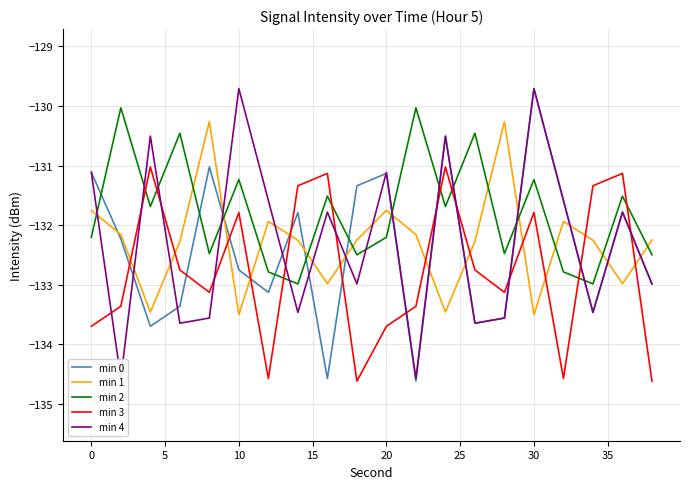

Rank the series at 15 from highest to lowest value.

min 1, min 0, min 2, min 3, min 4